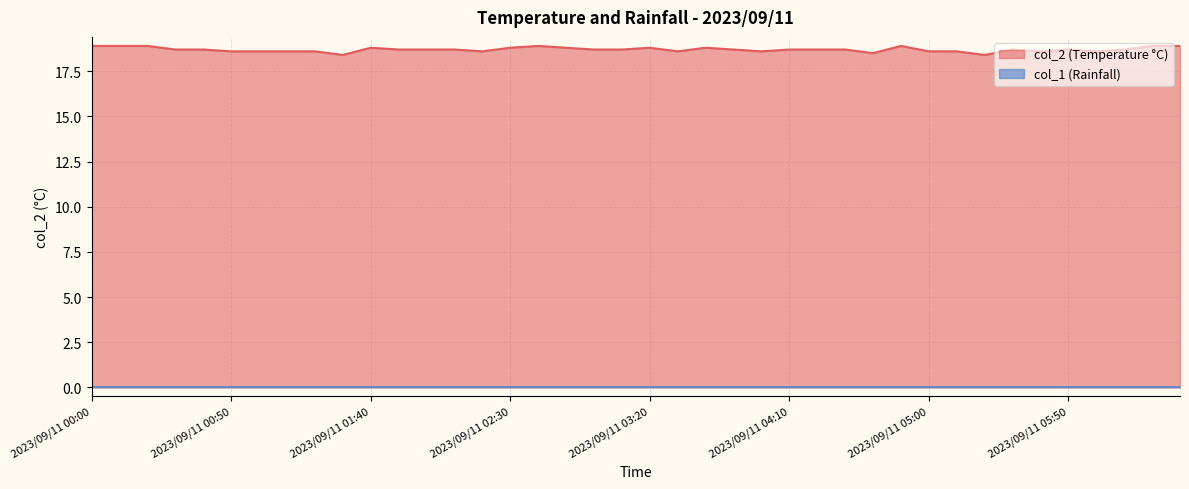

Reading left to right, what are all the values shown in this chart?

2023/09/11 00:00=18.9	2023/09/11 00:10=18.9	2023/09/11 00:20=18.9	2023/09/11 00:30=18.7	2023/09/11 00:40=18.7	2023/09/11 00:50=18.6	2023/09/11 01:00=18.6	2023/09/11 01:10=18.6	2023/09/11 01:20=18.6	2023/09/11 01:30=18.4	2023/09/11 01:40=18.8	2023/09/11 01:50=18.7	2023/09/11 02:00=18.7	2023/09/11 02:10=18.7	2023/09/11 02:20=18.6	2023/09/11 02:30=18.8	2023/09/11 02:40=18.9	2023/09/11 02:50=18.8	2023/09/11 03:00=18.7	2023/09/11 03:10=18.7	2023/09/11 03:20=18.8	2023/09/11 03:30=18.6	2023/09/11 03:40=18.8	2023/09/11 03:50=18.7	2023/09/11 04:00=18.6	2023/09/11 04:10=18.7	2023/09/11 04:20=18.7	2023/09/11 04:30=18.7	2023/09/11 04:40=18.5	2023/09/11 04:50=18.9	2023/09/11 05:00=18.6	2023/09/11 05:10=18.6	2023/09/11 05:20=18.4	2023/09/11 05:30=18.7	2023/09/11 05:40=18.6	2023/09/11 05:50=18.7	2023/09/11 06:00=18.6	2023/09/11 06:10=18.7	2023/09/11 06:20=18.9	2023/09/11 06:30=18.9